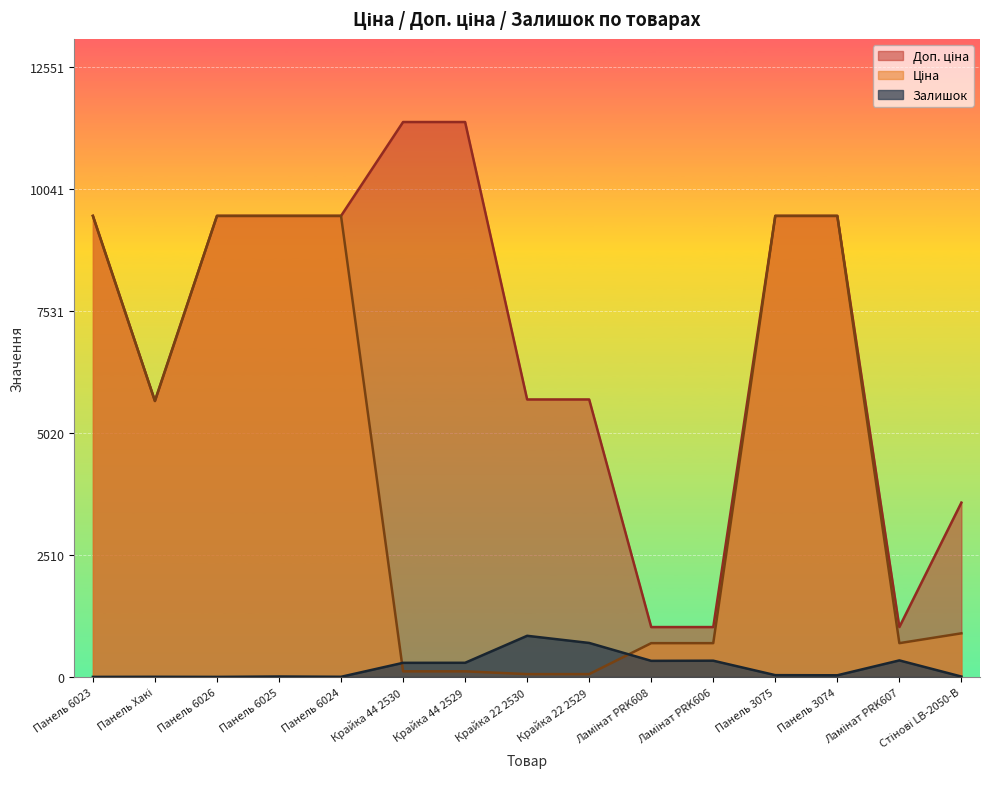

How many intersections are there between Залишок and Ціна?

2